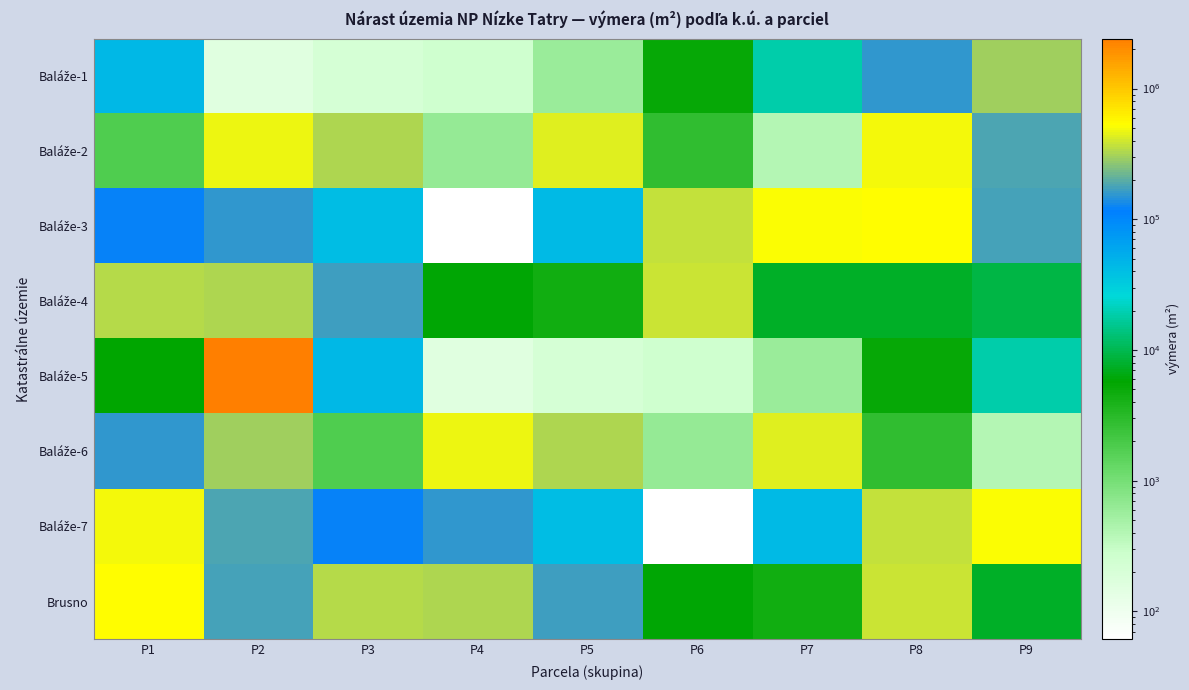

Between P2 and P8, which is larger?

P8